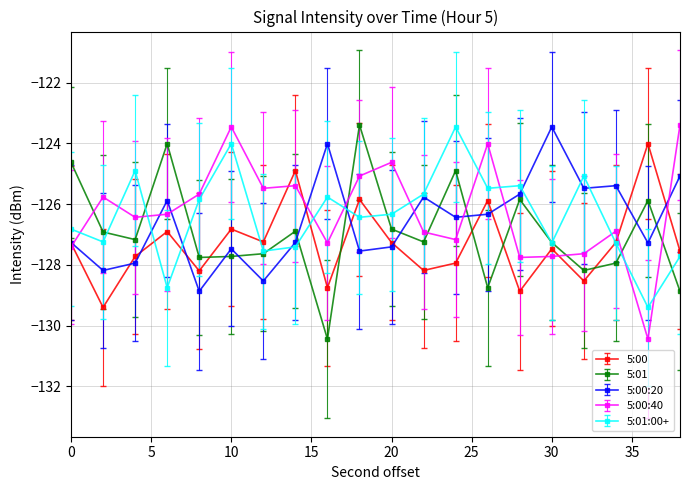

What is the maximum value for 5:01:00+?

-123.5